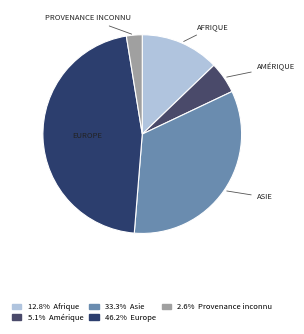

Rank the categories by value from lowest to highest.

Provenance inconnu, Amérique, Afrique, Asie, Europe